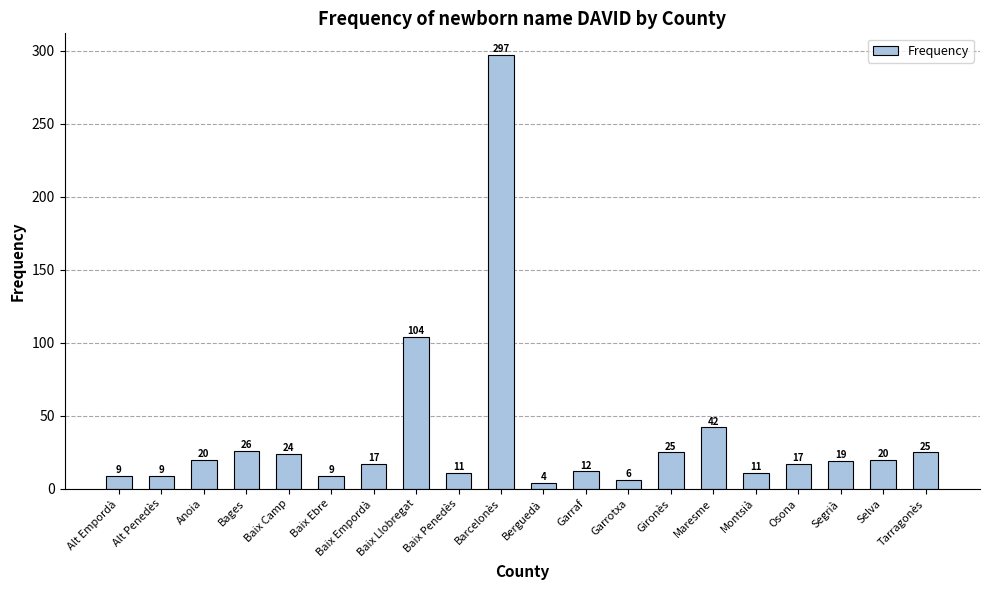

Between Maresme and Baix Penedès, which is larger?

Maresme